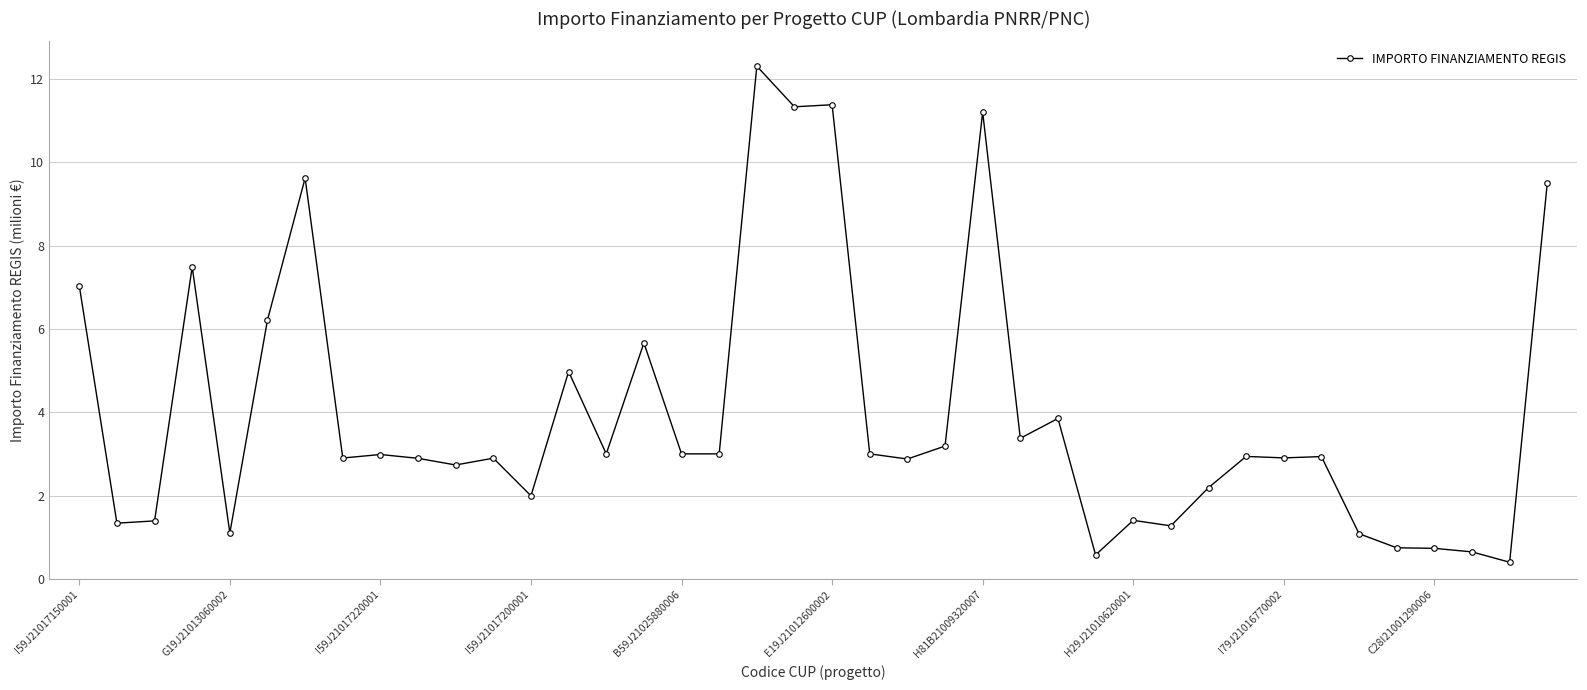

What is the greatest value displayed?

12.3